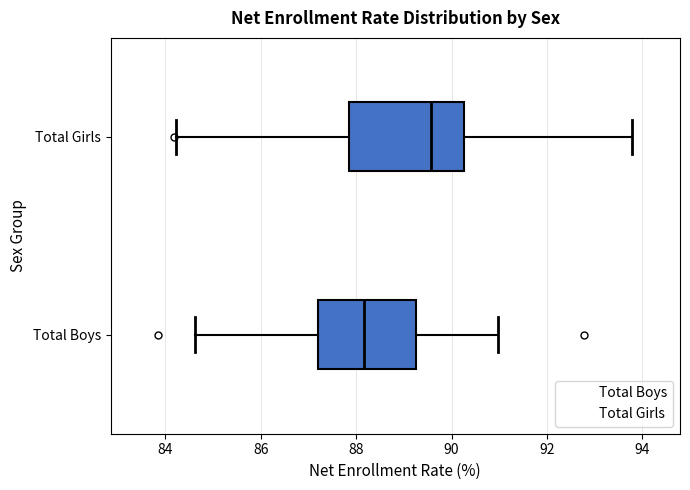

Which box's median line is the furthest to the left?

Total Boys